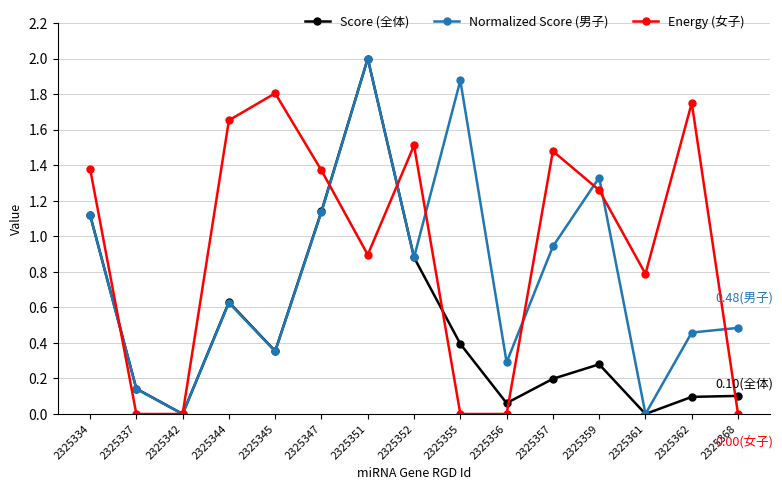

Between 2325351 and 2325359, which series saw the biggest shift?

Score (全体)